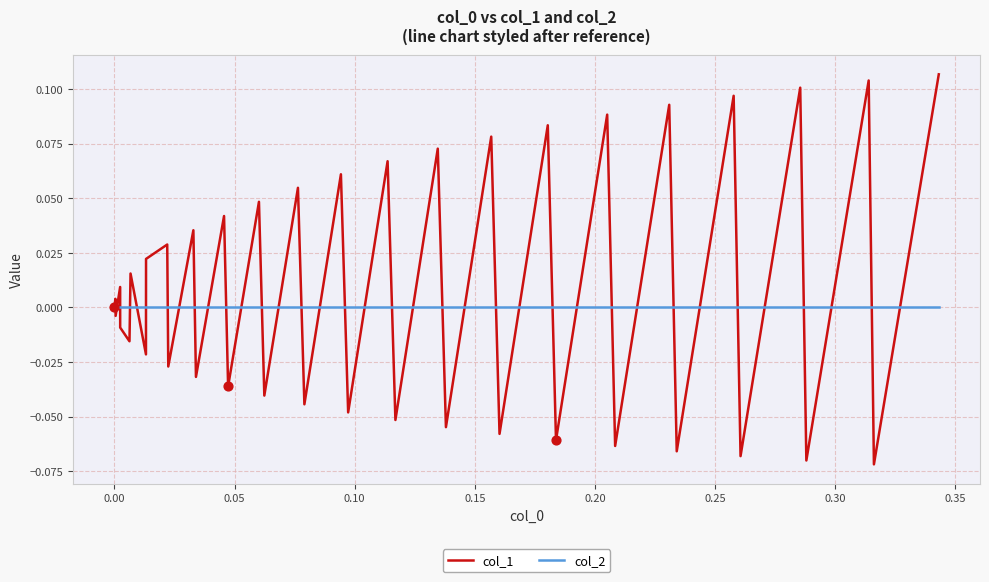

Which series has the largest total across all categories?

col_1